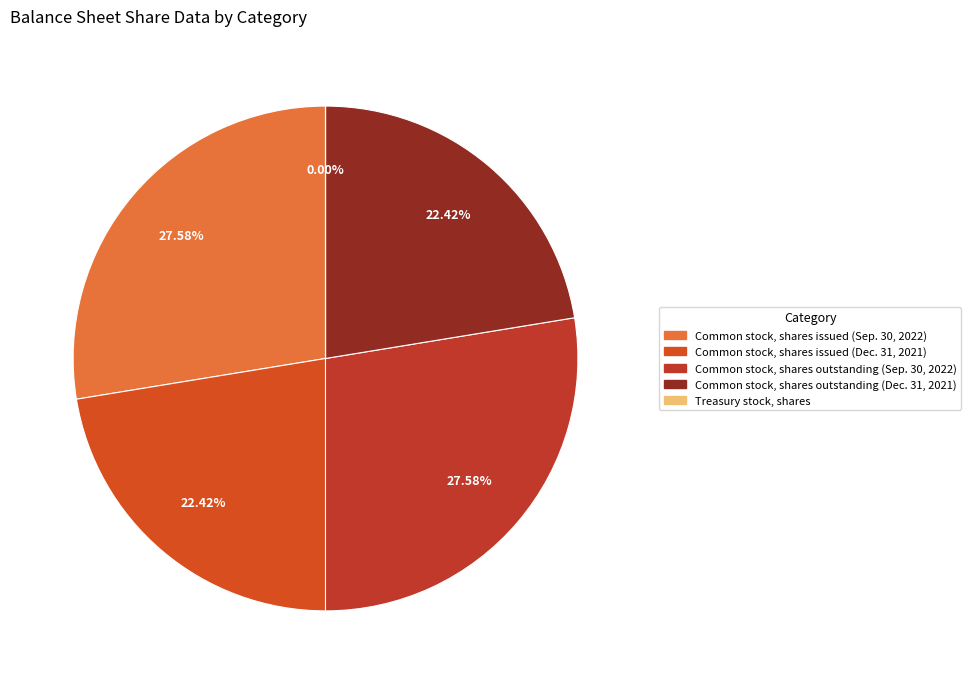

True or false: Common stock, shares issued (Sep. 30, 2022) accounts for 13% of the total.

False